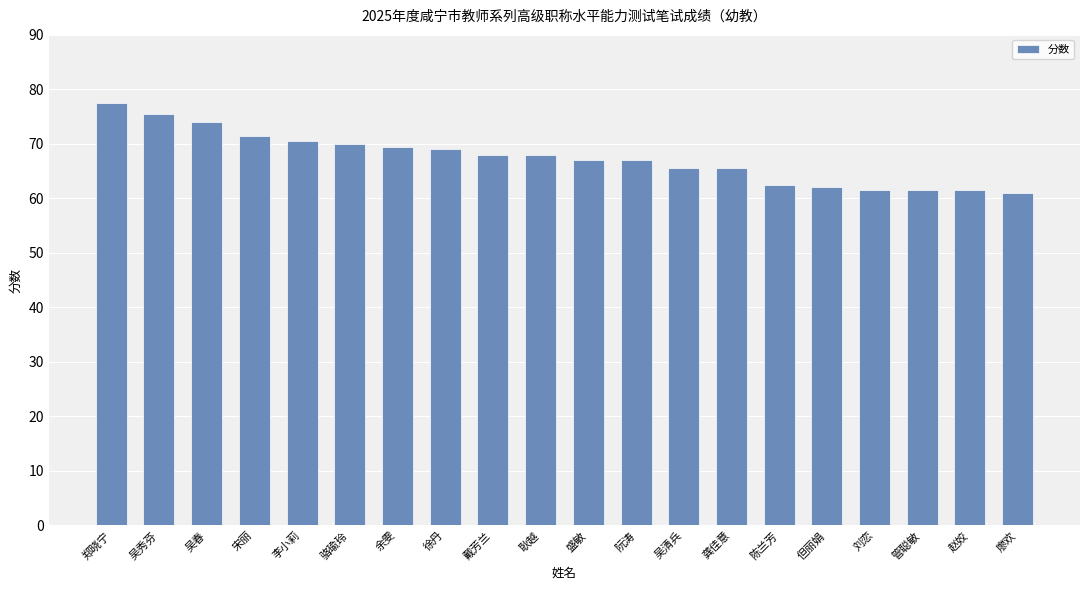

Reading right to left, transcribe all the data shown in this chart.

廖欢=61.0	赵姣=61.5	管聪敏=61.5	刘恋=61.5	但丽娟=62.0	陈兰芳=62.5	龚佳意=65.5	吴清兵=65.5	阮涛=67.0	盛敏=67.0	耿越=68.0	戴芳兰=68.0	徐丹=69.0	余雯=69.5	骆瑜玲=70.0	李小莉=70.5	宋丽=71.5	吴春=74.0	吴秀芬=75.5	郑晓宁=77.5